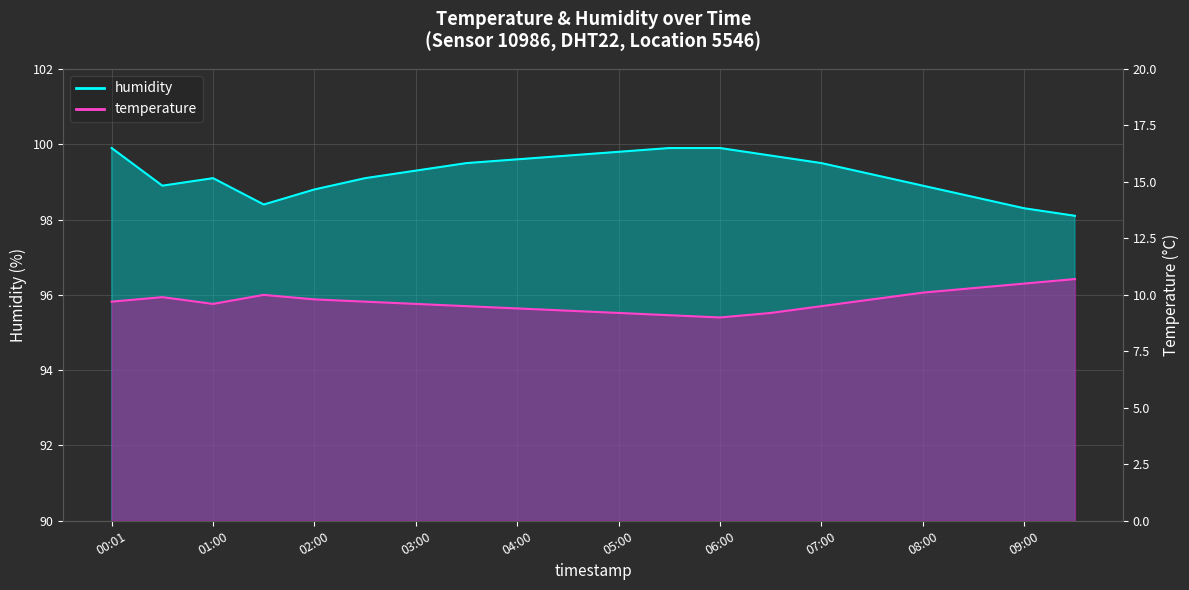

List the series in order of their peak value, highest first.

humidity, temperature